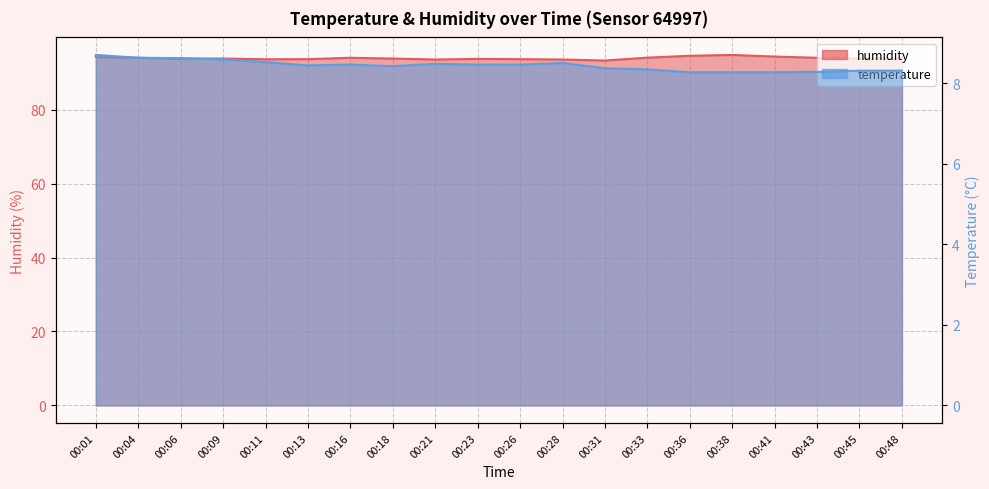

Does the chart display data point markers on the line(s)?

No